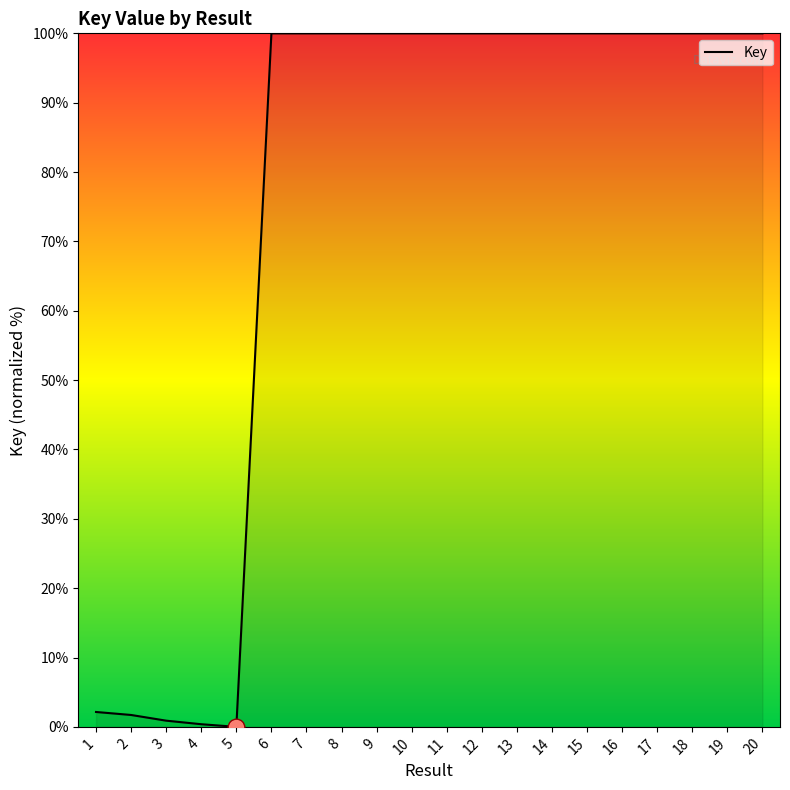

True or false: the data shows 65.4 at 17.

False